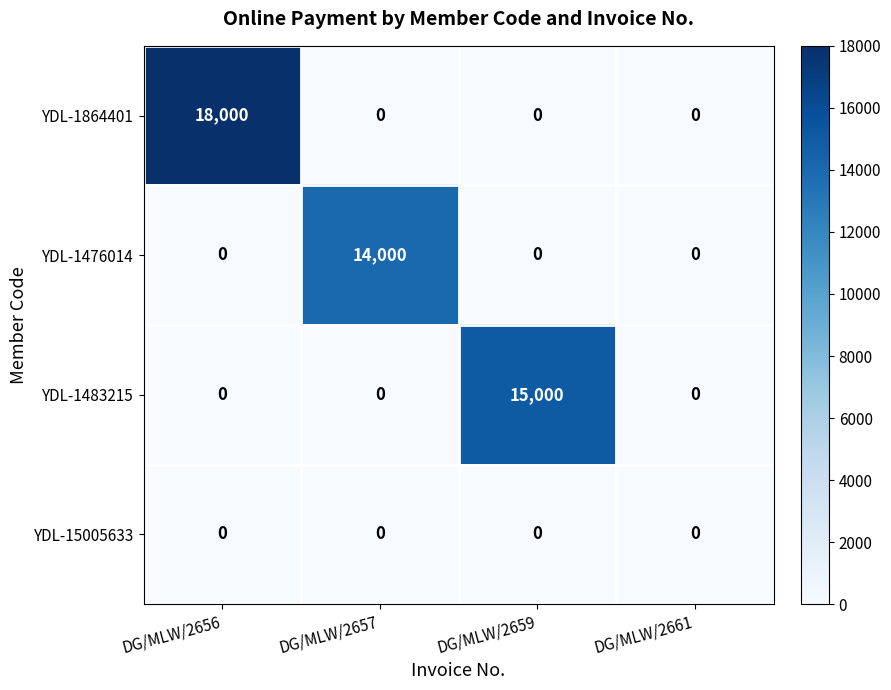

Reading left to right, what are all the values shown in this chart?

YDL-1864401: 18000	0	0	0
YDL-1476014: 0	14000	0	0
YDL-1483215: 0	0	15000	0
YDL-15005633: 0	0	0	0